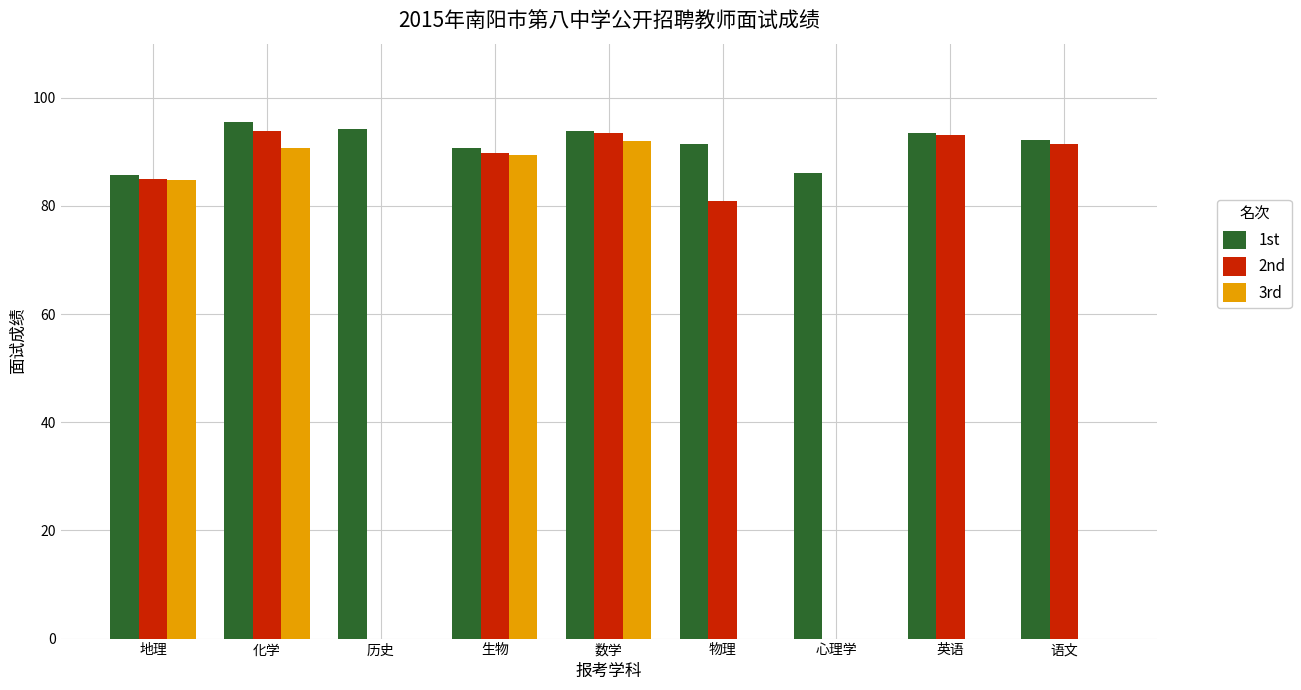

Where does the 1st series first go above 92?

化学